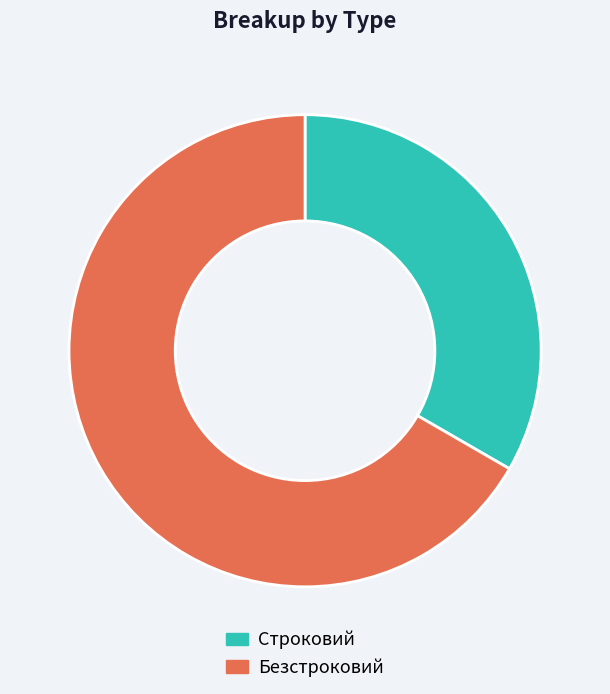

How many segments does this pie chart have?

2